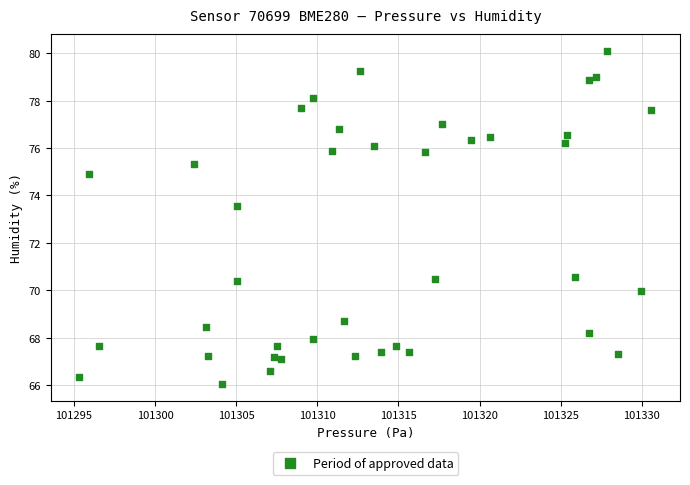

What is the range of Y values (max minus min)?

14.1